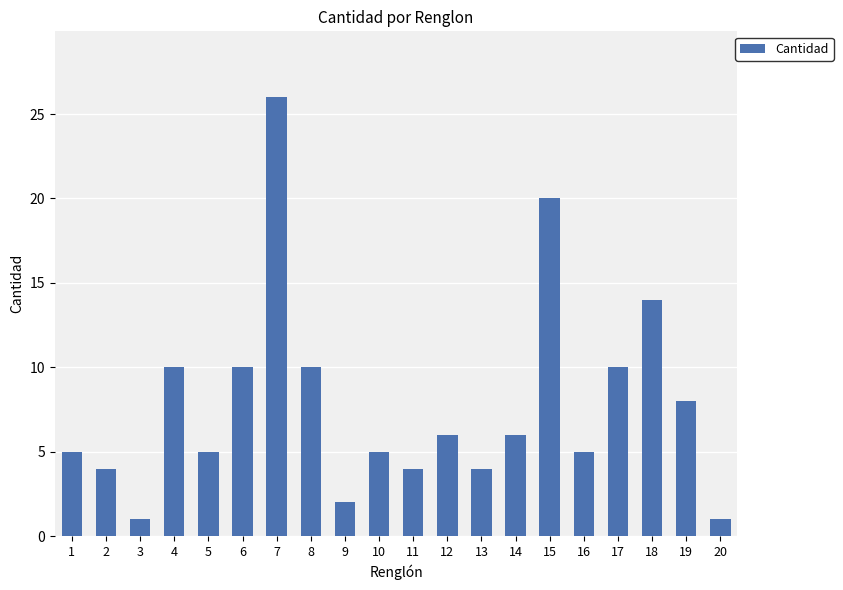

What is the average value?

8